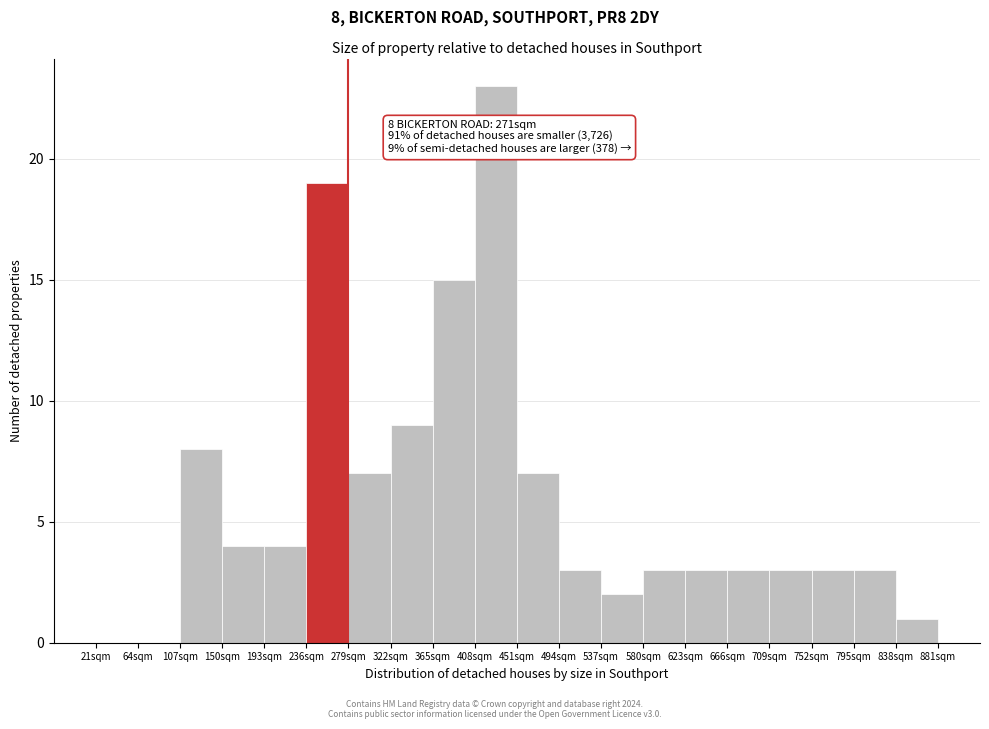

Over which range of the x-axis is the bar tallest?

408 to 451